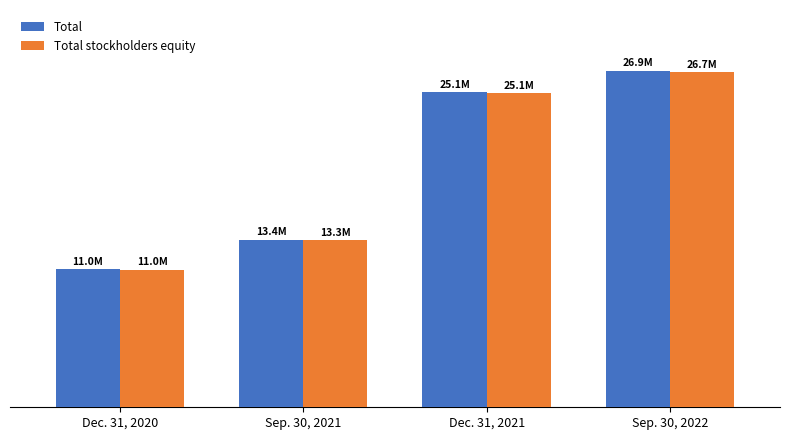

Are the bars horizontal?

No